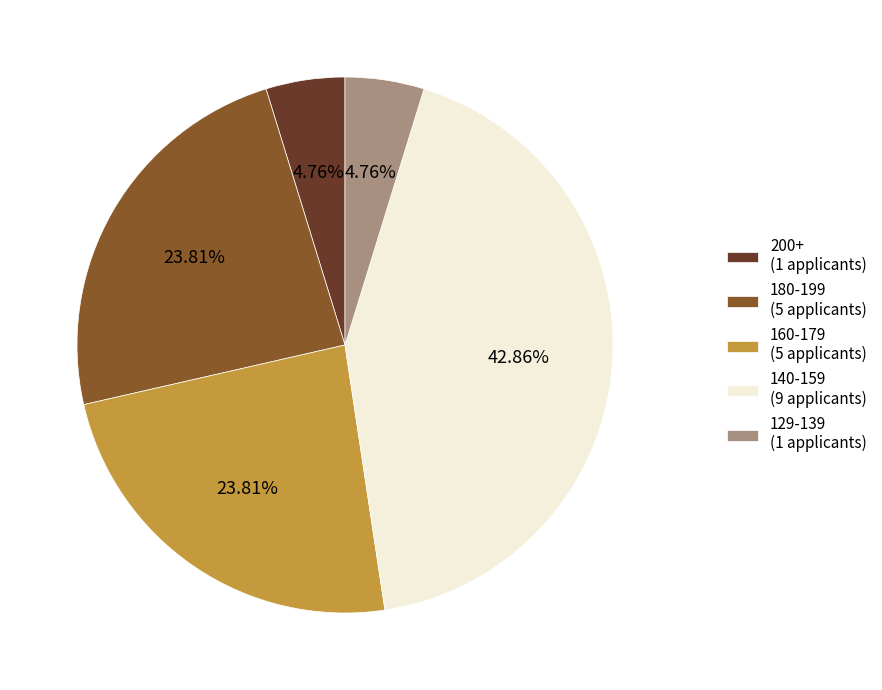

Is the sum of 160-179 (5 applicants) and 180-199 (5 applicants) greater than half?

No